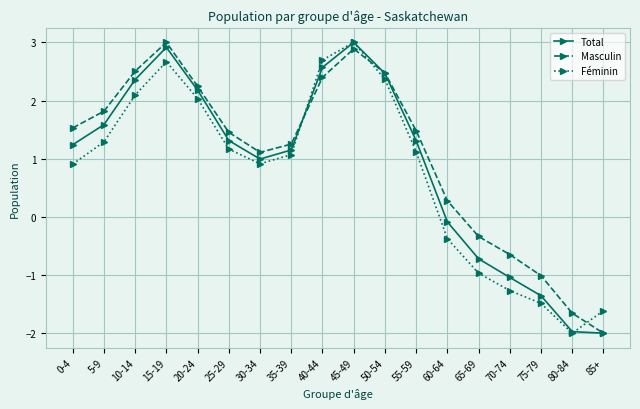

Rank the series at 5-9 from highest to lowest value.

Masculin, Total, Féminin